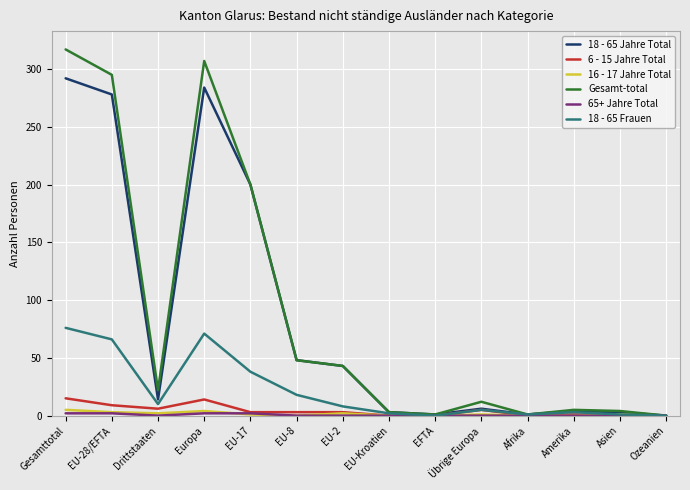

What is the difference between the second highest and second lowest values in the 16 - 17 Jahre Total series?

4